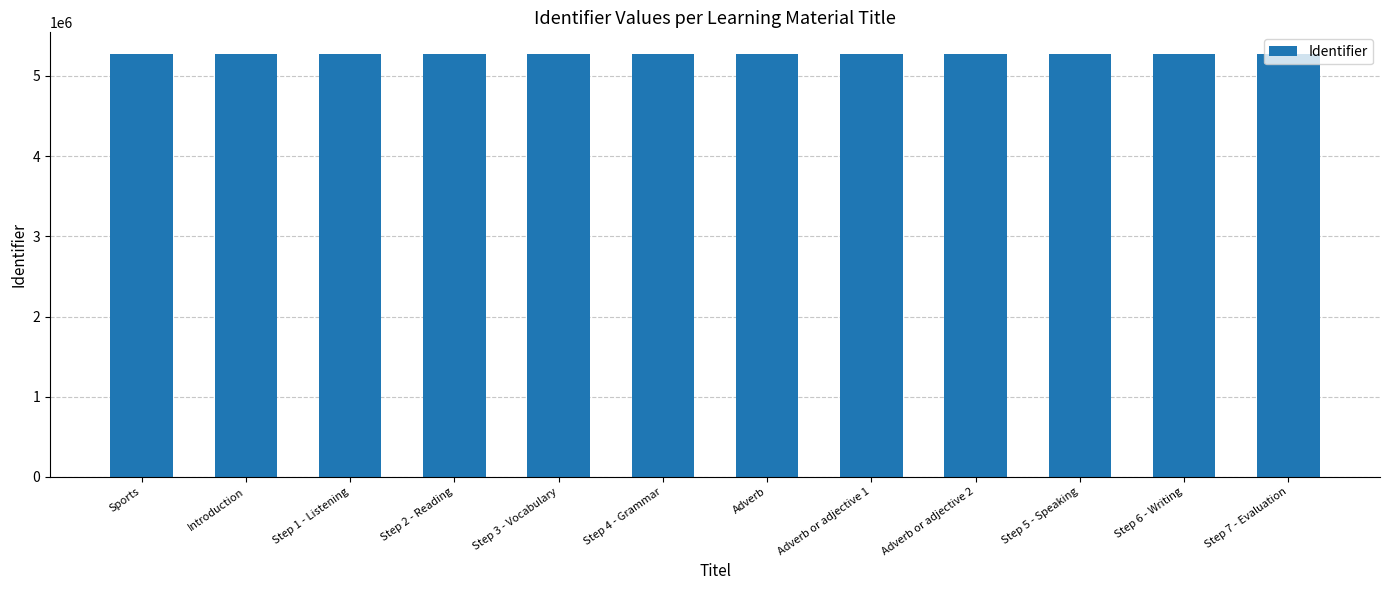

What is the label of the 12th bar from the left?

Step 7 - Evaluation